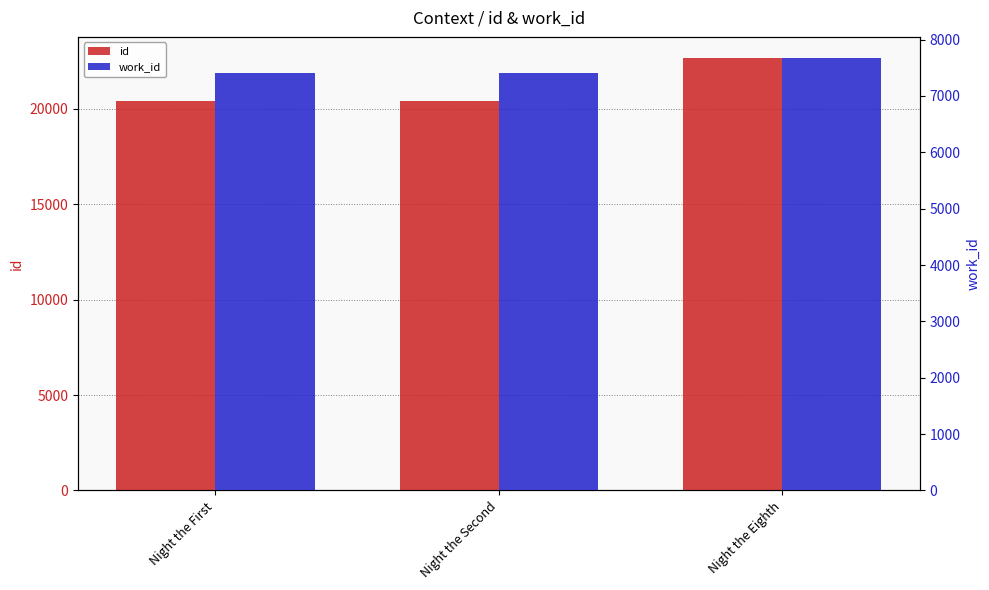

How many categories are shown in the chart?

3